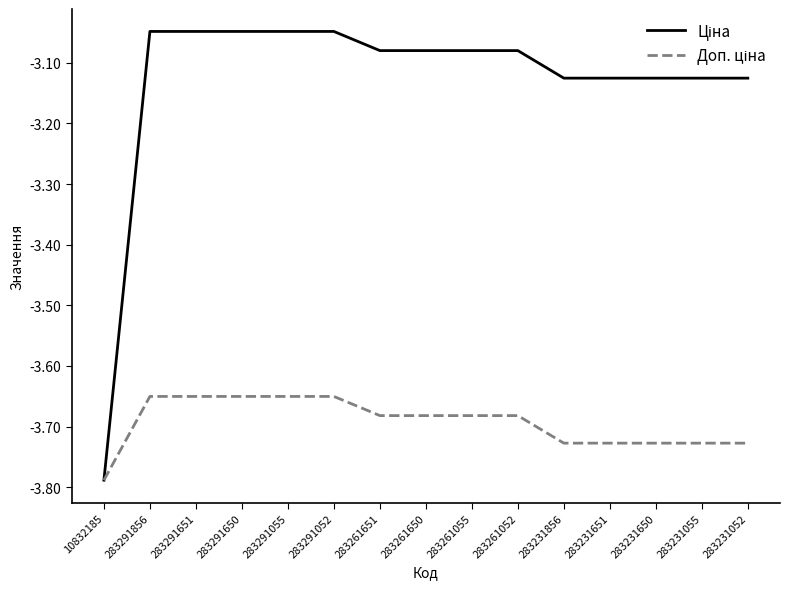

What is the difference between the highest and lowest values at 283291052?

0.6